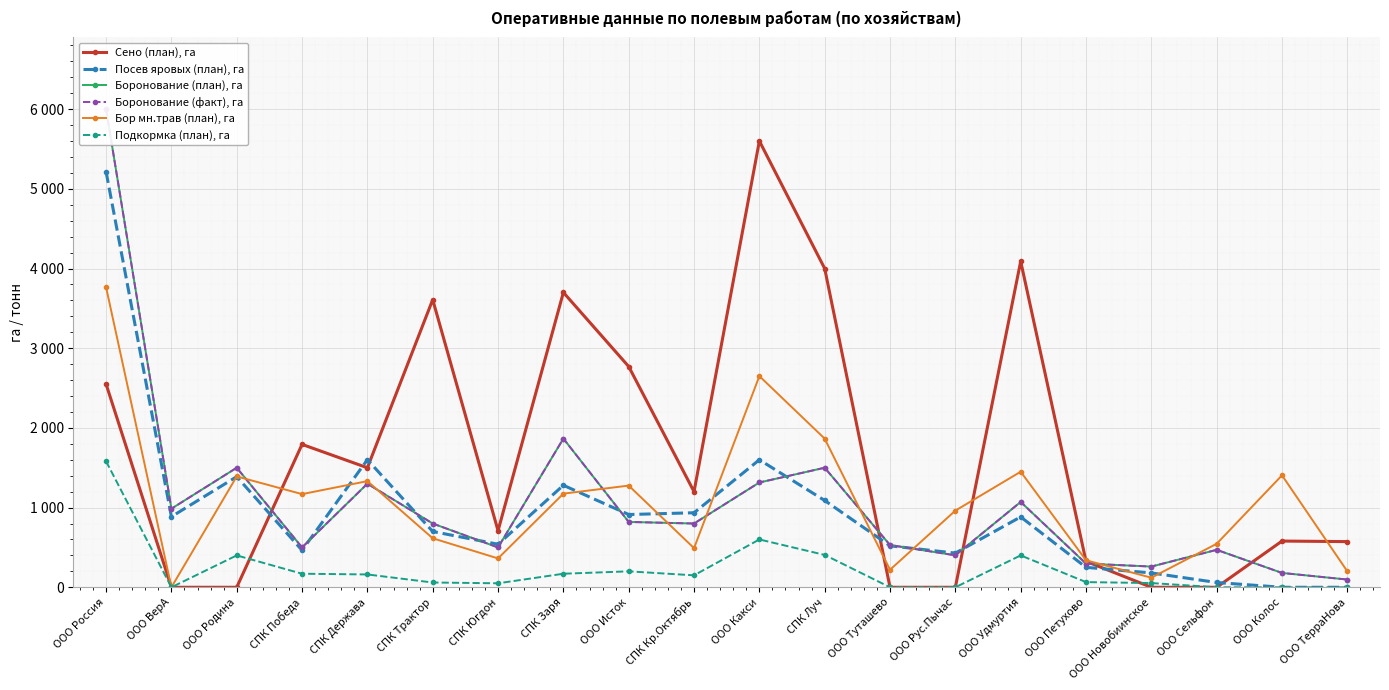

True or false: Боронование (план), га and Бор мн.трав (план), га cross at least once.

True